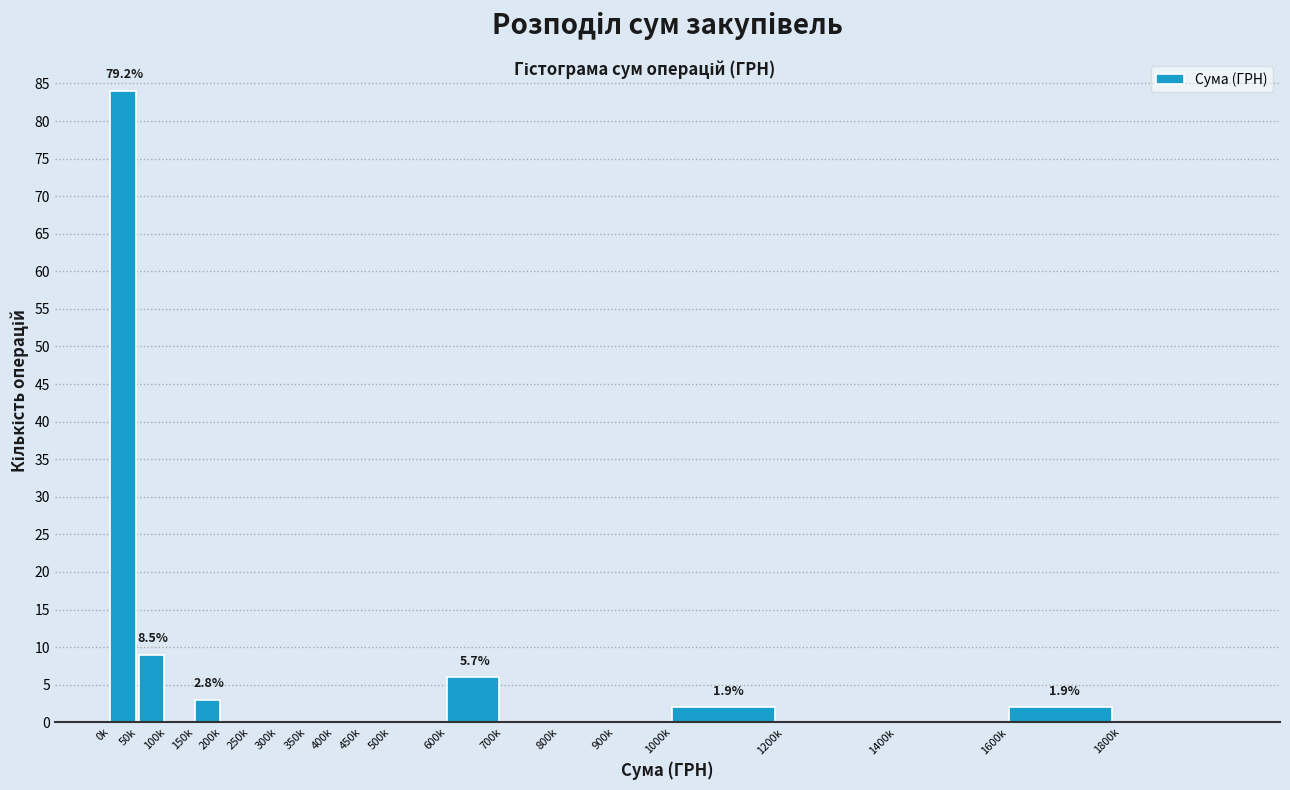

Reading left to right, what are all the values shown in this chart?

0k=84	50k=9	100k=0	150k=3	200k=0	250k=0	300k=0	350k=0	400k=0	450k=0	500k=0	600k=6	700k=0	800k=0	900k=0	1000k=2	1200k=0	1400k=0	1600k=2	1800k=0